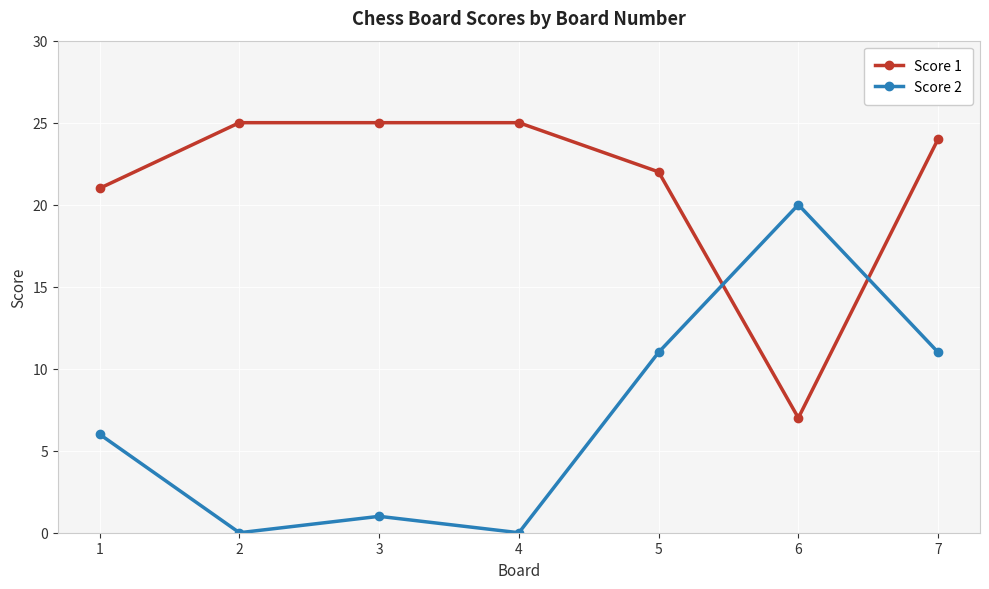

What is the average value of the Score 1 series?

21